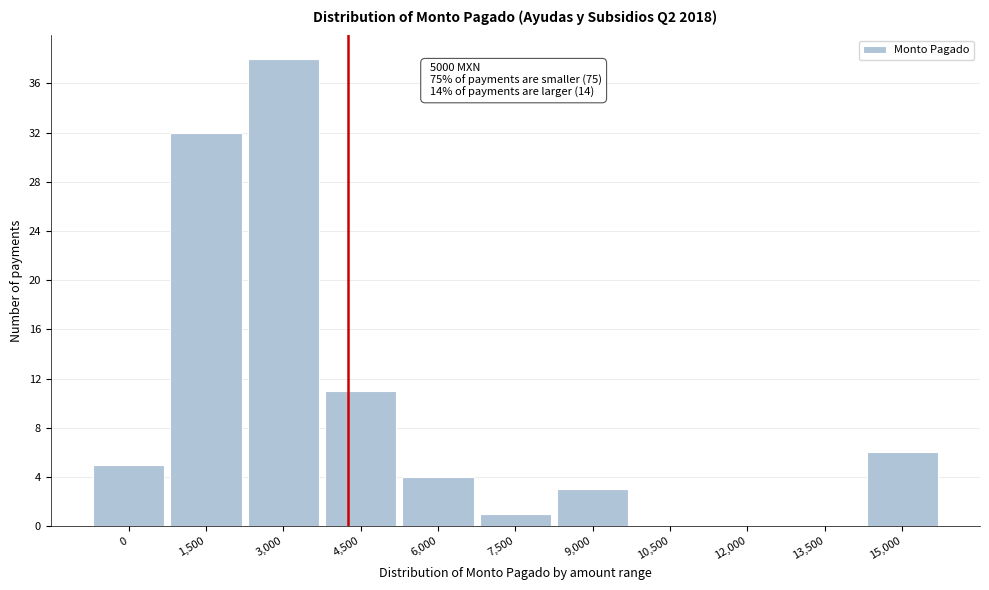

Reading left to right, transcribe all the data shown in this chart.

0=5	1,500=32	3,000=38	4,500=11	6,000=4	7,500=1	9,000=3	10,500=0	12,000=0	13,500=0	15,000=6